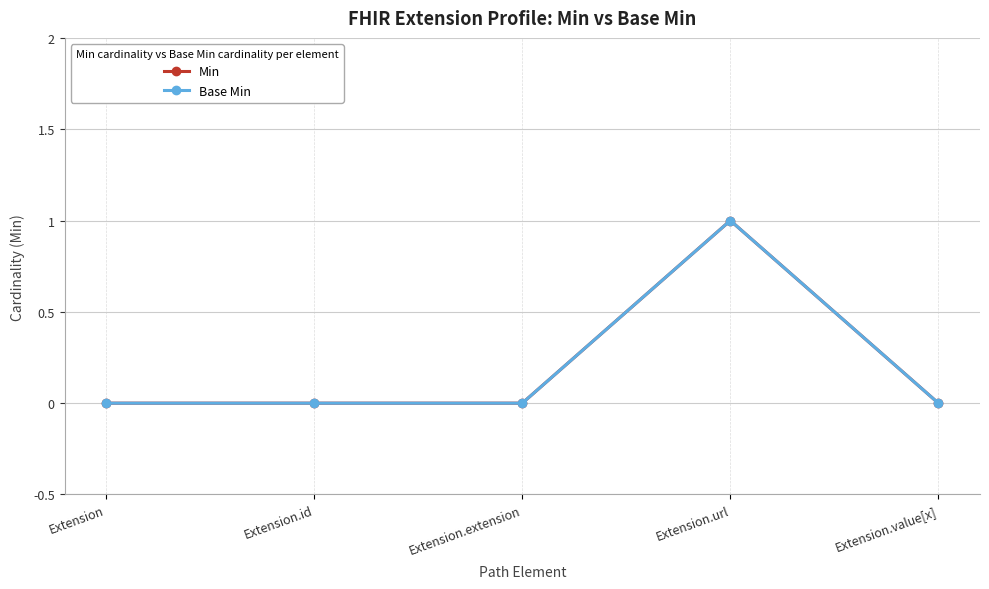

Is it true that Base Min equals 0 at Extension.extension?

True